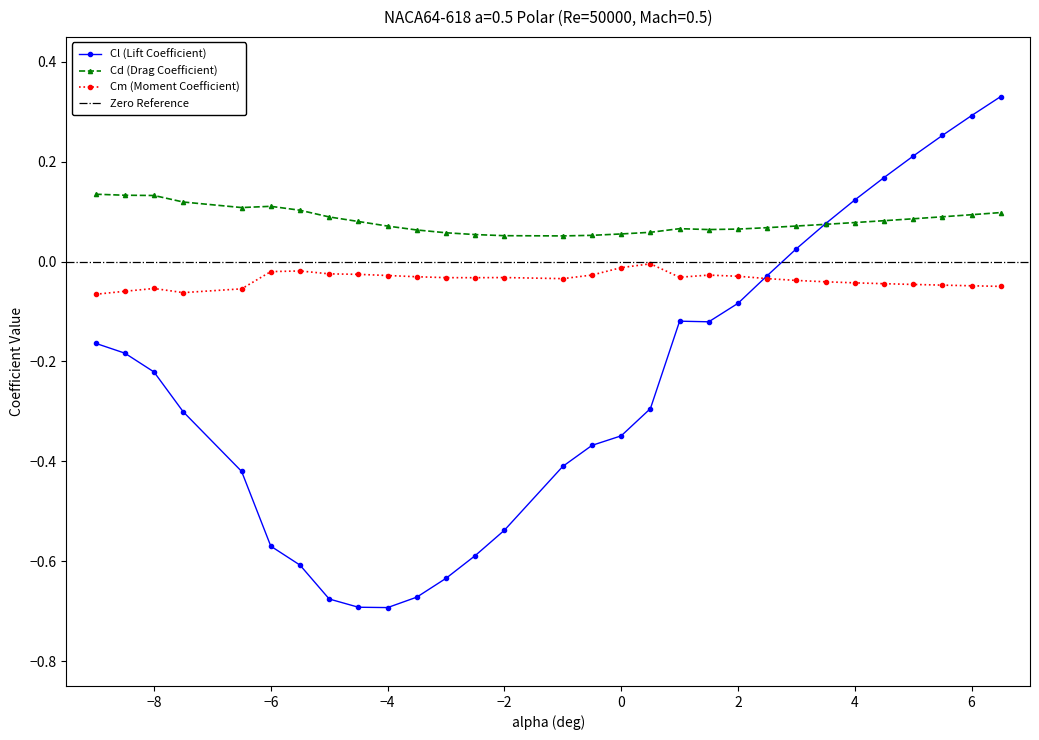

True or false: Cm (Moment Coefficient) and Cd (Drag Coefficient) cross at least once.

False